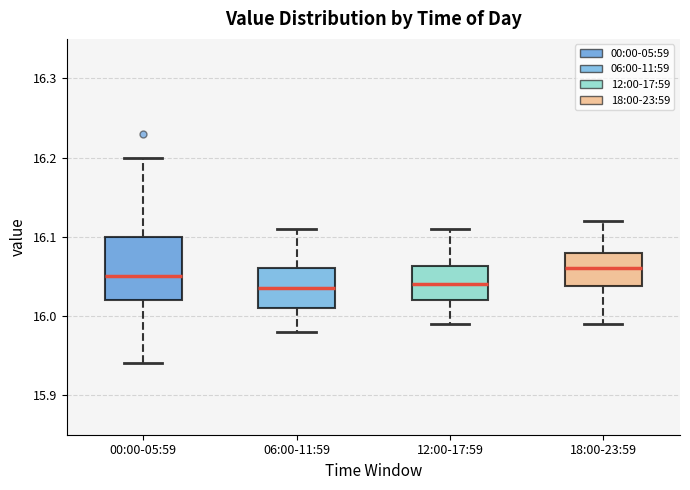

Where is the upper edge of the box for 12:00-17:59 on the y-axis? The values are not printed on the chart, so give them approximately, as read against the axis.

16.06